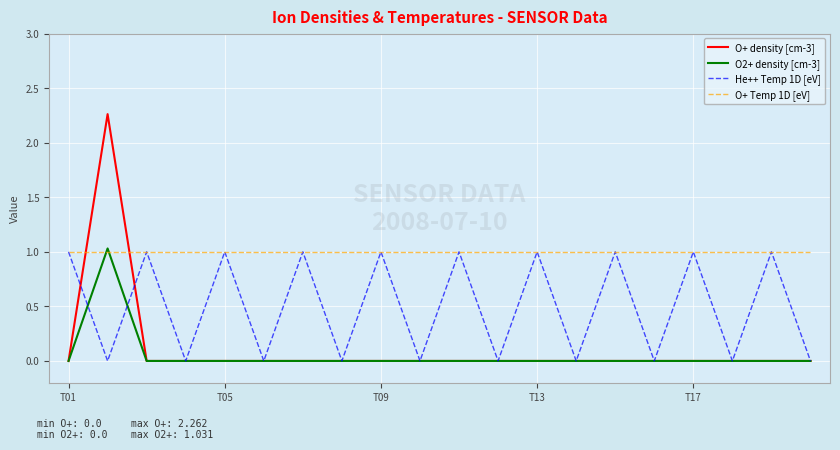

Which series has the largest range (max minus min)?

O+ density [cm-3]